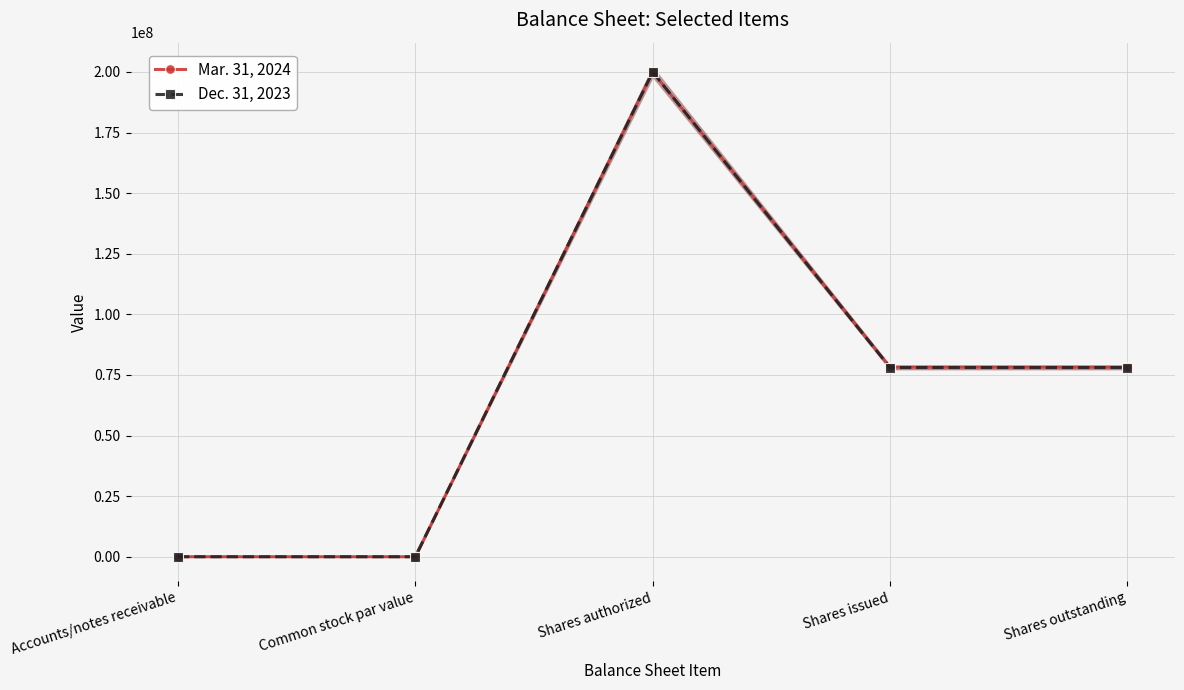

Reading right to left, extract all data points from this chart.

Mar. 31, 2024: 78187093	78187093	200000000	0	5038
Dec. 31, 2023: 78074587	78074587	200000000	0	4987